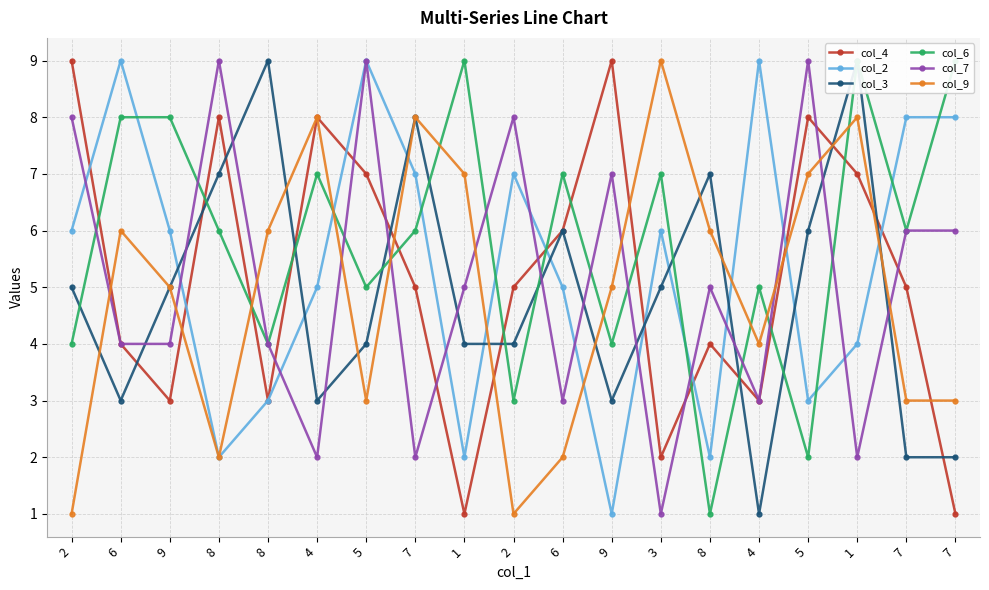

How many times do col_6 and col_7 cross each other?

12